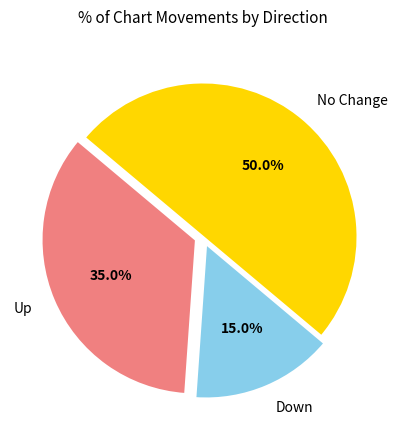

What is the largest slice in the pie chart?

No Change